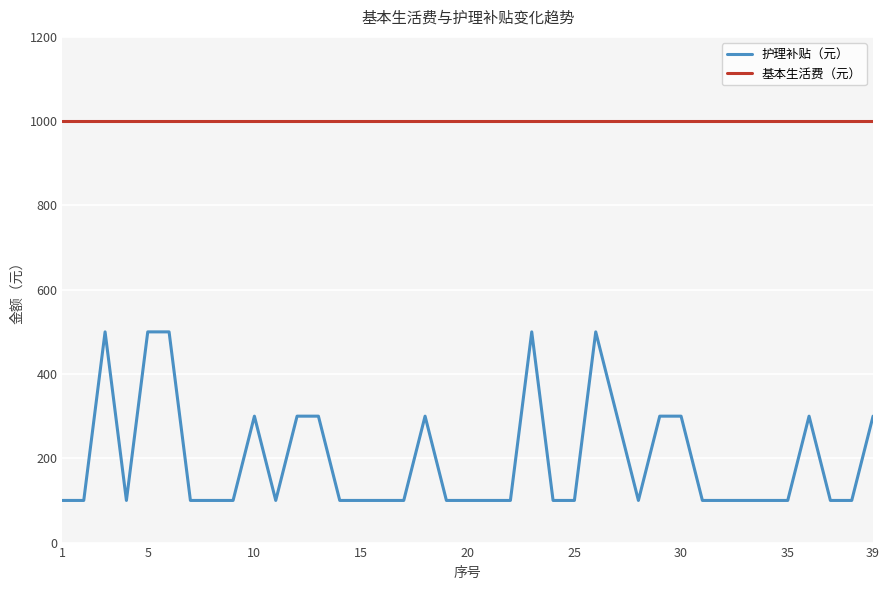

Reading left to right, extract all data points from this chart.

护理补贴（元）: 100	100	500	100	500	500	100	100	100	300	100	300	300	100	100	100	100	300	100	100	100	100	500	100	100	500	300	100	300	300	100	100	100	100	100	300	100	100	300
基本生活费（元）: 1001	1001	1001	1001	1001	1001	1001	1001	1001	1001	1001	1001	1001	1001	1001	1001	1001	1001	1001	1001	1001	1001	1001	1001	1001	1001	1001	1001	1001	1001	1001	1001	1001	1001	1001	1001	1001	1001	1001